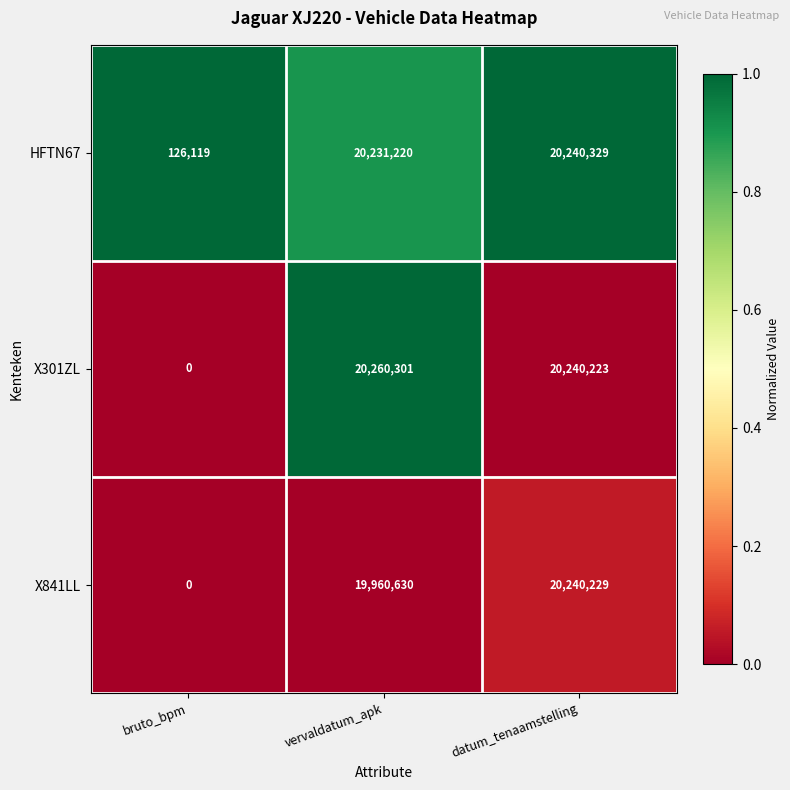

At which label is HFTN67 closest to 10183224?

vervaldatum_apk